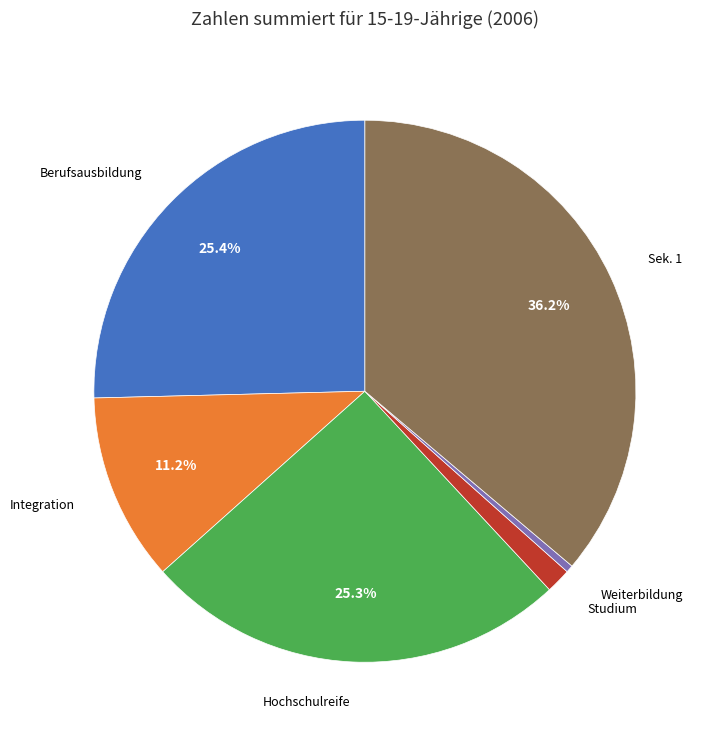

What percentage do Berufsausbildung and Sek. 1 together represent?

61.6%